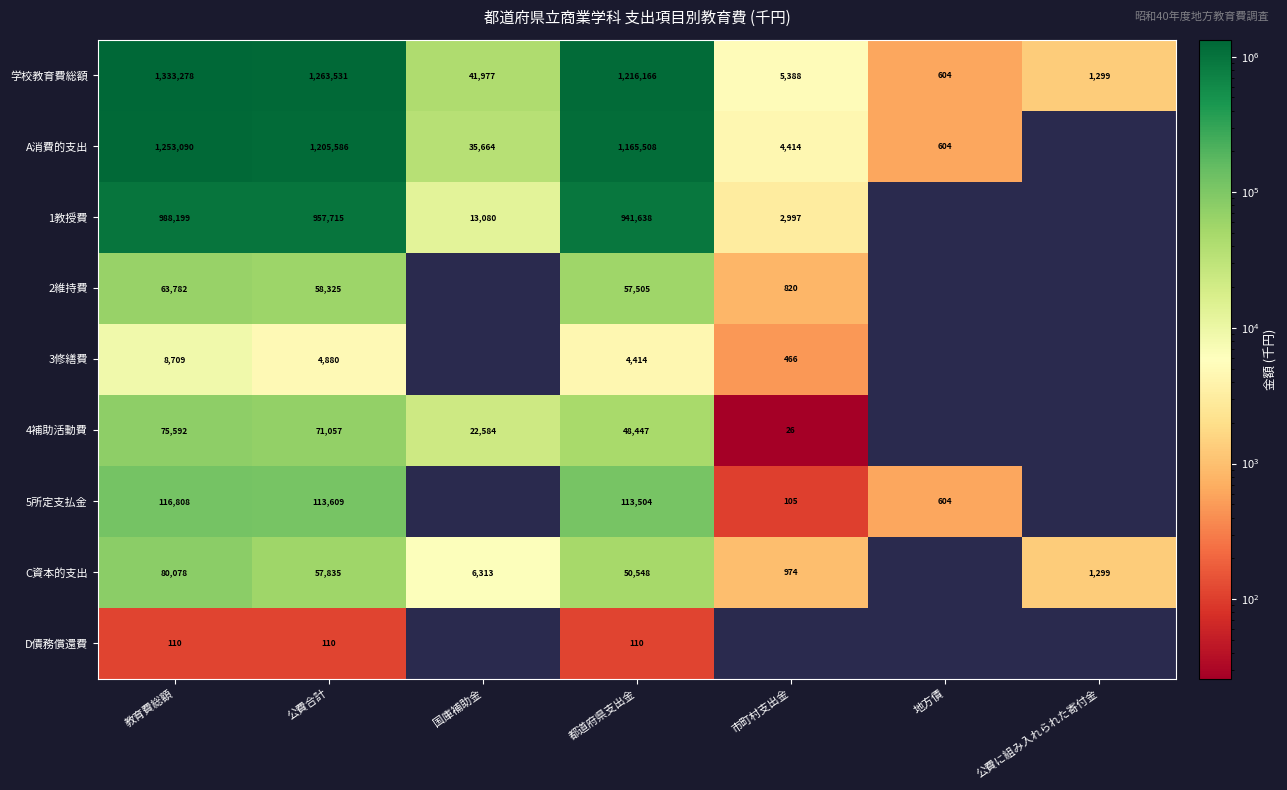

Is it true that 1教授費 equals 4472 at 市町村支出金?

False